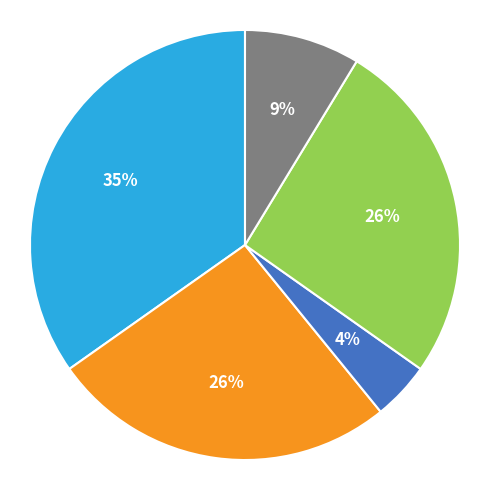

To the nearest percent, what is the average slice percentage?

20%